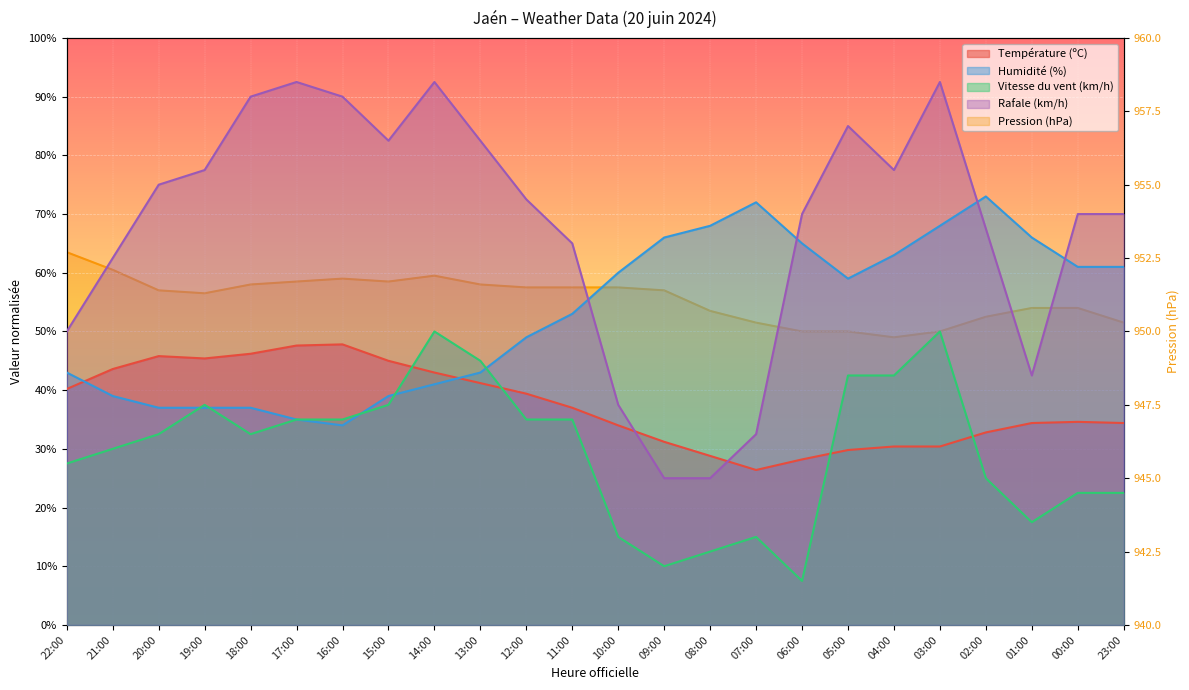

What is the sum of the Humidité (%) values at 15:00 and 23:00?

100.0